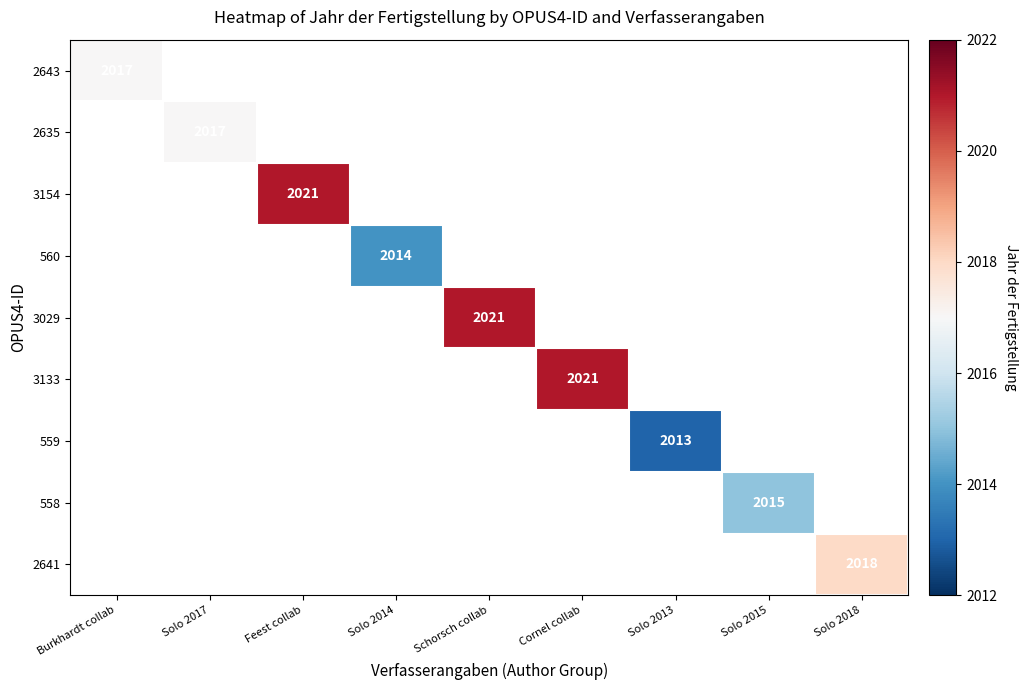

Is it true that 3133 equals 2021 at Cornel collab?

True